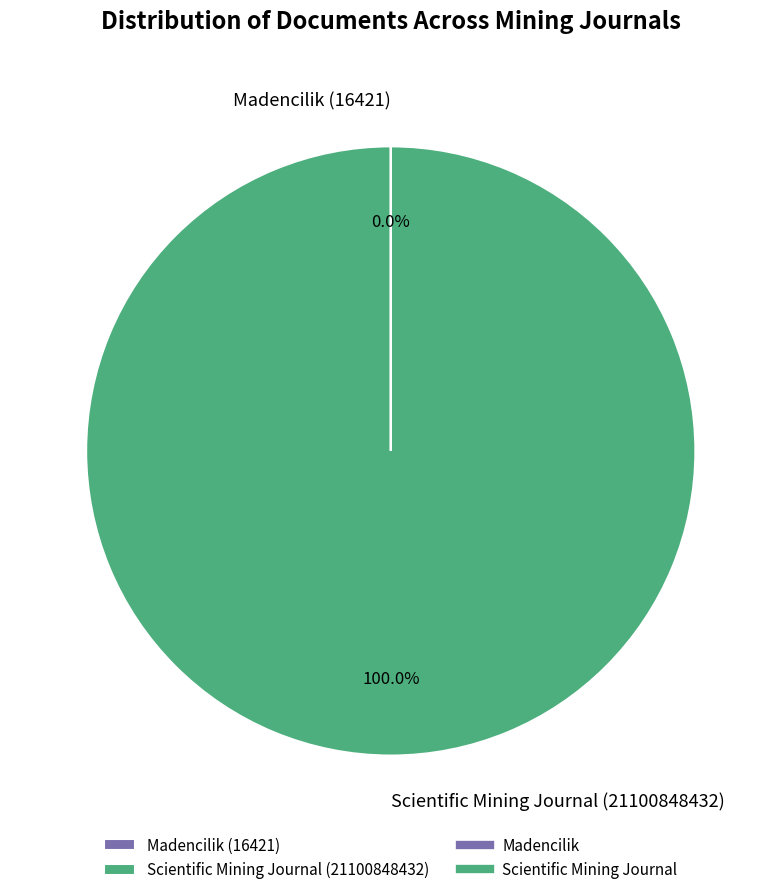

Does Scientific Mining Journal (21100848432) account for over 50% of the chart?

Yes